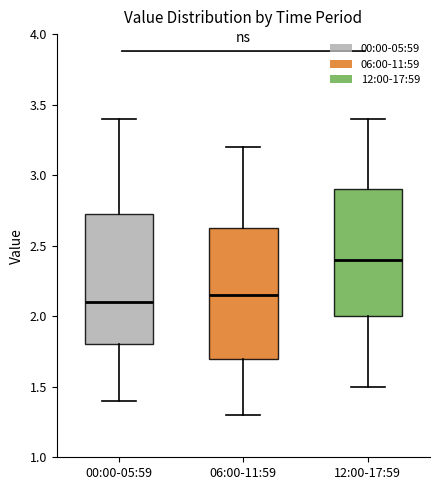

Reading left to right, transcribe this box plot: for each box, give where its median line is, the range the box spans, and where its two whiskers end, as read against the y-axis. The values are not printed on the chart, so give them approximately, as read against the axis.

00:00-05:59: median 2.10, box 1.80 to 2.75, whiskers 1.40 to 3.40
06:00-11:59: median 2.15, box 1.70 to 2.65, whiskers 1.30 to 3.20
12:00-17:59: median 2.40, box 2.00 to 2.90, whiskers 1.50 to 3.40